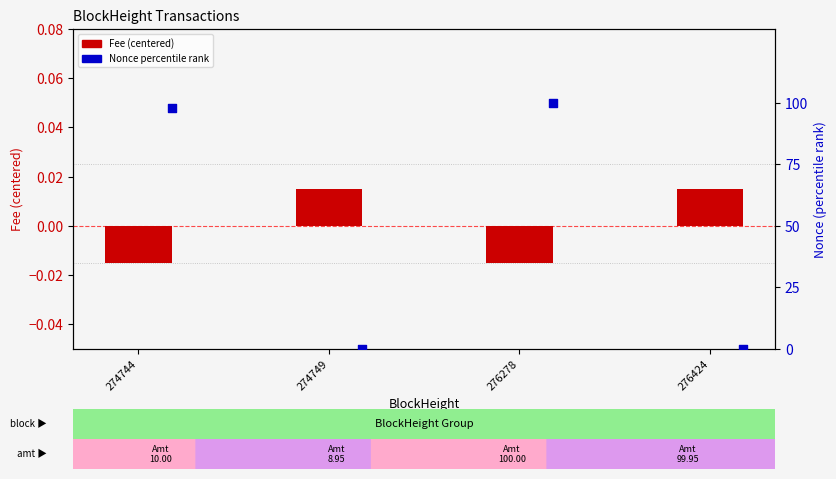

Which series has the widest spread of Y values?

Nonce (percentile)